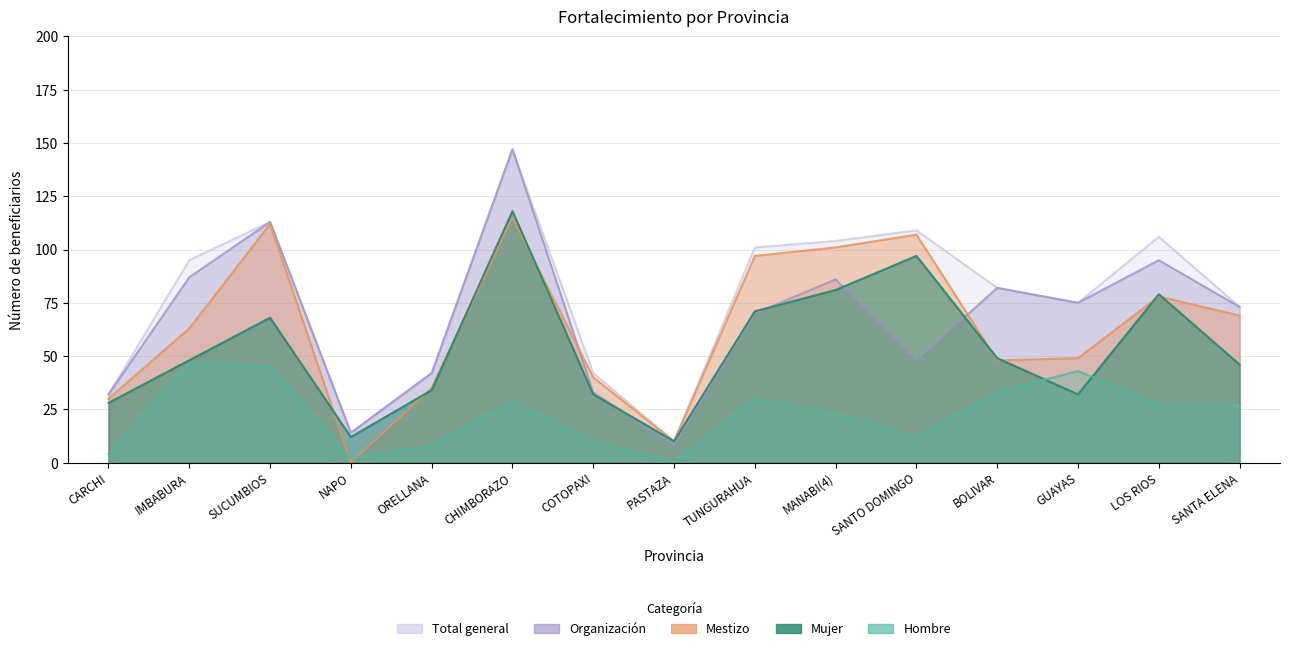

Rank the categories by ORGANIZACION value from lowest to highest.

PASTAZA, NAPO, CARCHI, COTOPAXI, ORELLANA, SANTO DOMINGO, TUNGURAHUA, SANTA ELENA, GUAYAS, BOLIVAR, MANABI(4), IMBABURA, LOS RIOS, SUCUMBIOS, CHIMBORAZO